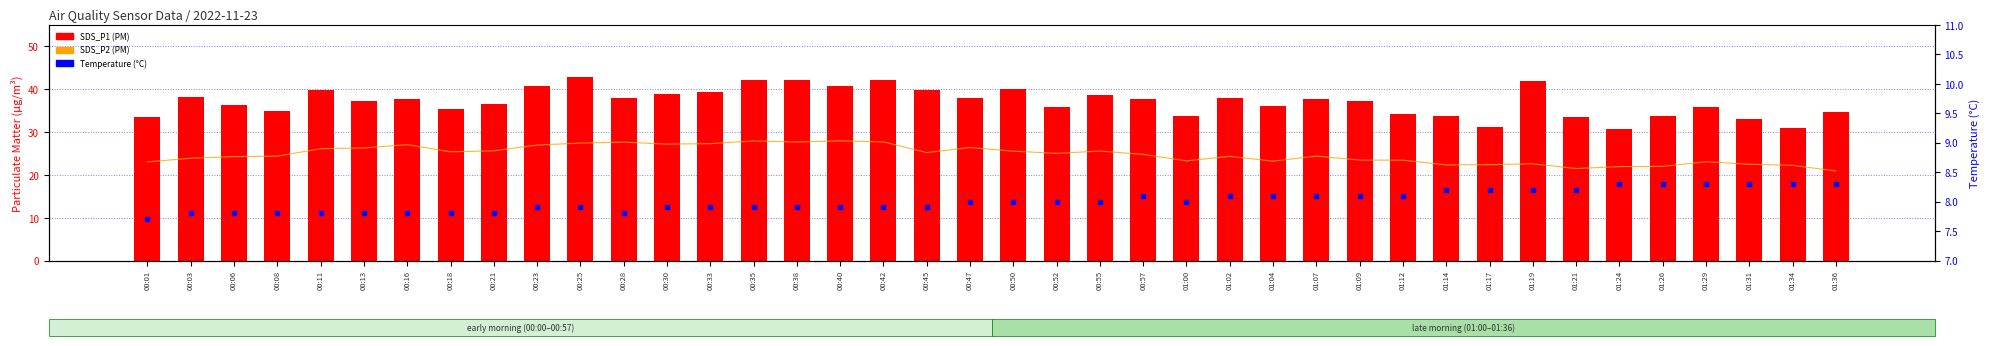

At 00:11, list the series in order from largest to smallest.

SDS_P1 (PM), SDS_P2 (PM), Temperature (°C)